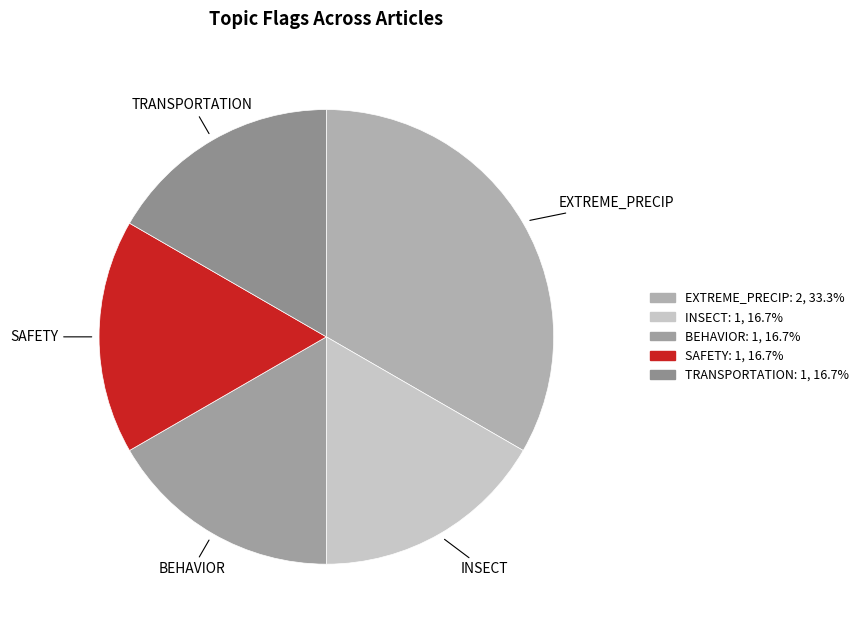

Count the number of slices in the pie.

5